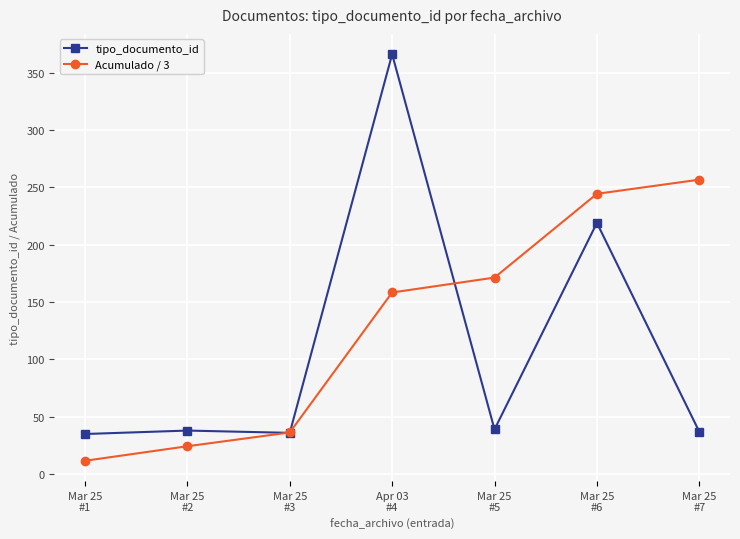

Read the tipo_documento_id value at Mar 25
#6.

219.0